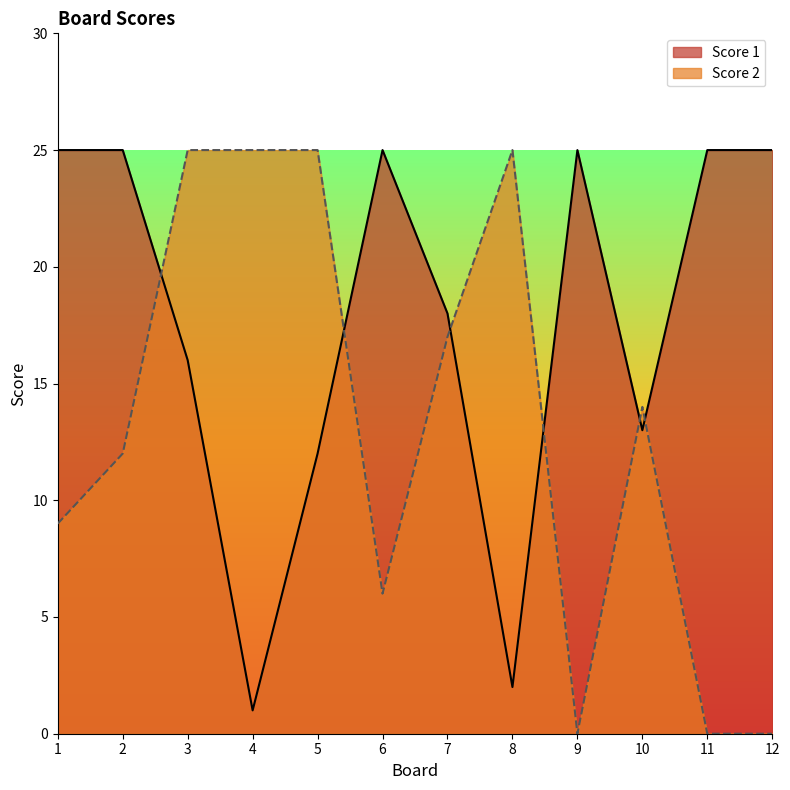

Which series has the widest spread of values?

Score 2